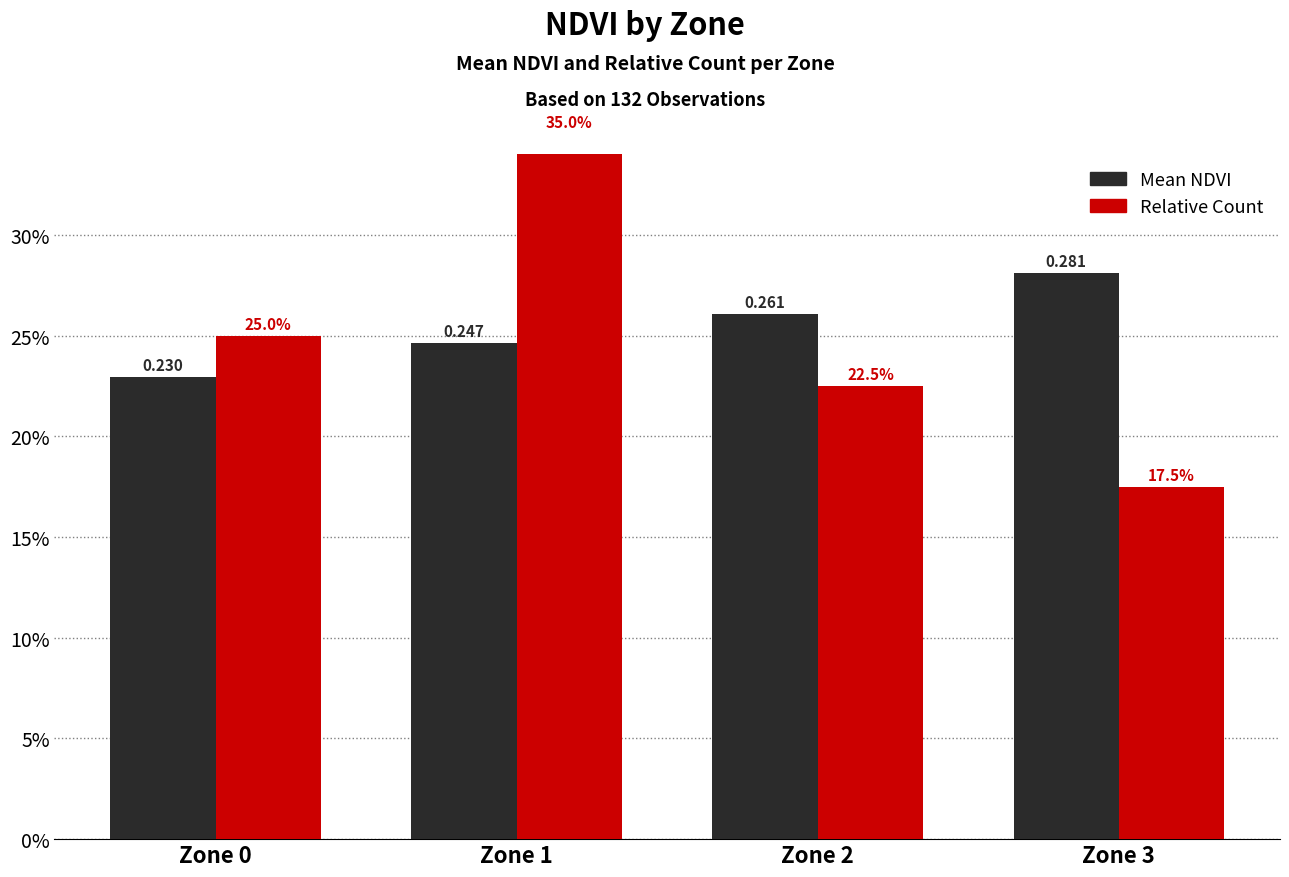

True or false: Relative Count has a value of 0.3 at Zone 1.

True